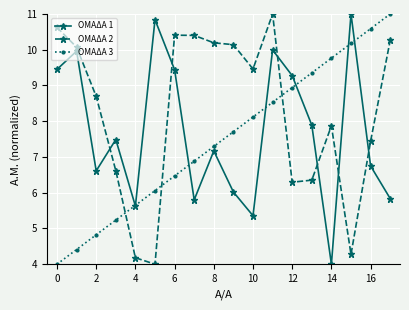

What is the value of the ΟΜΑΔΑ 2 point at the 1st from the left?

10.6